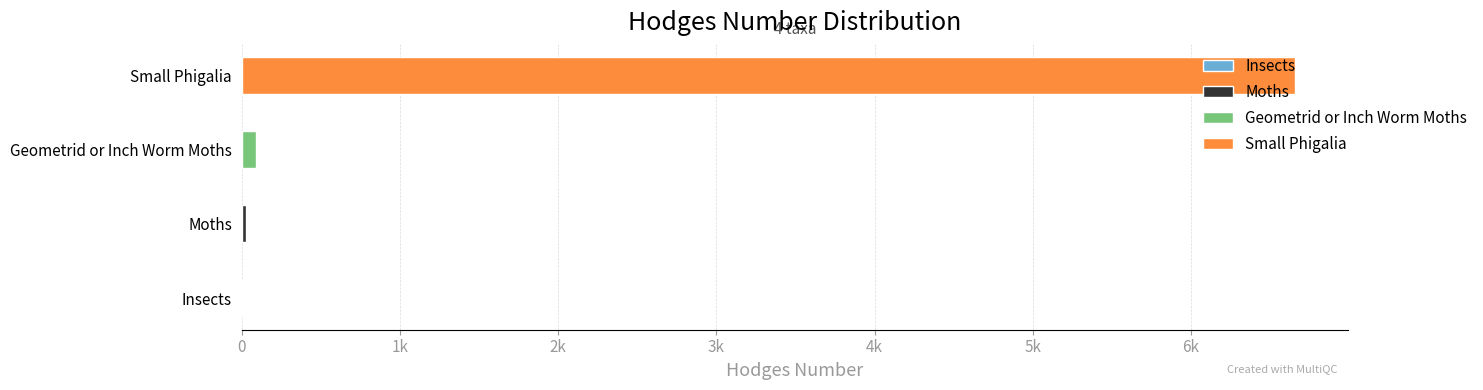

Rank the categories by value from highest to lowest.

Small Phigalia, Geometrid or Inch Worm Moths, Moths, Insects